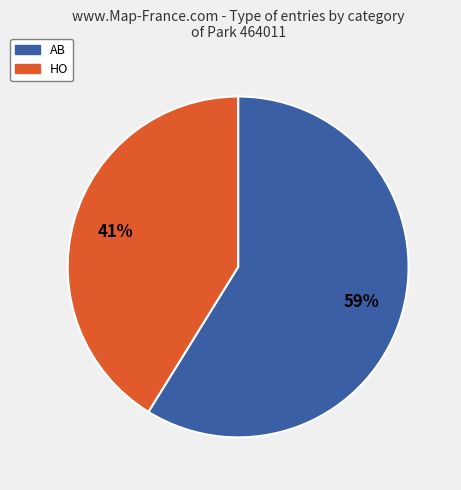

Approximately how many times larger is the value at AB compared to HO?

1.4